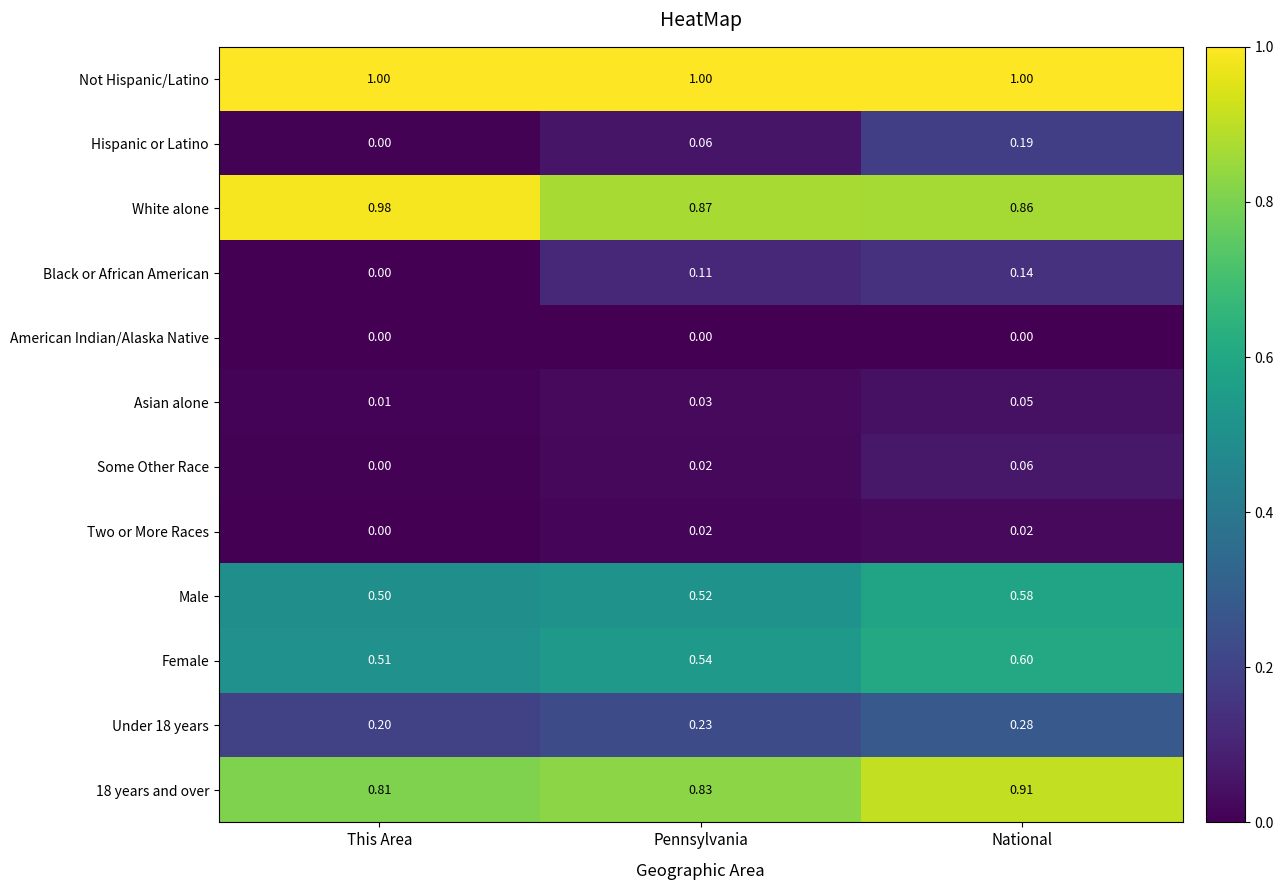

At which label is Female closest to 0?

This Area